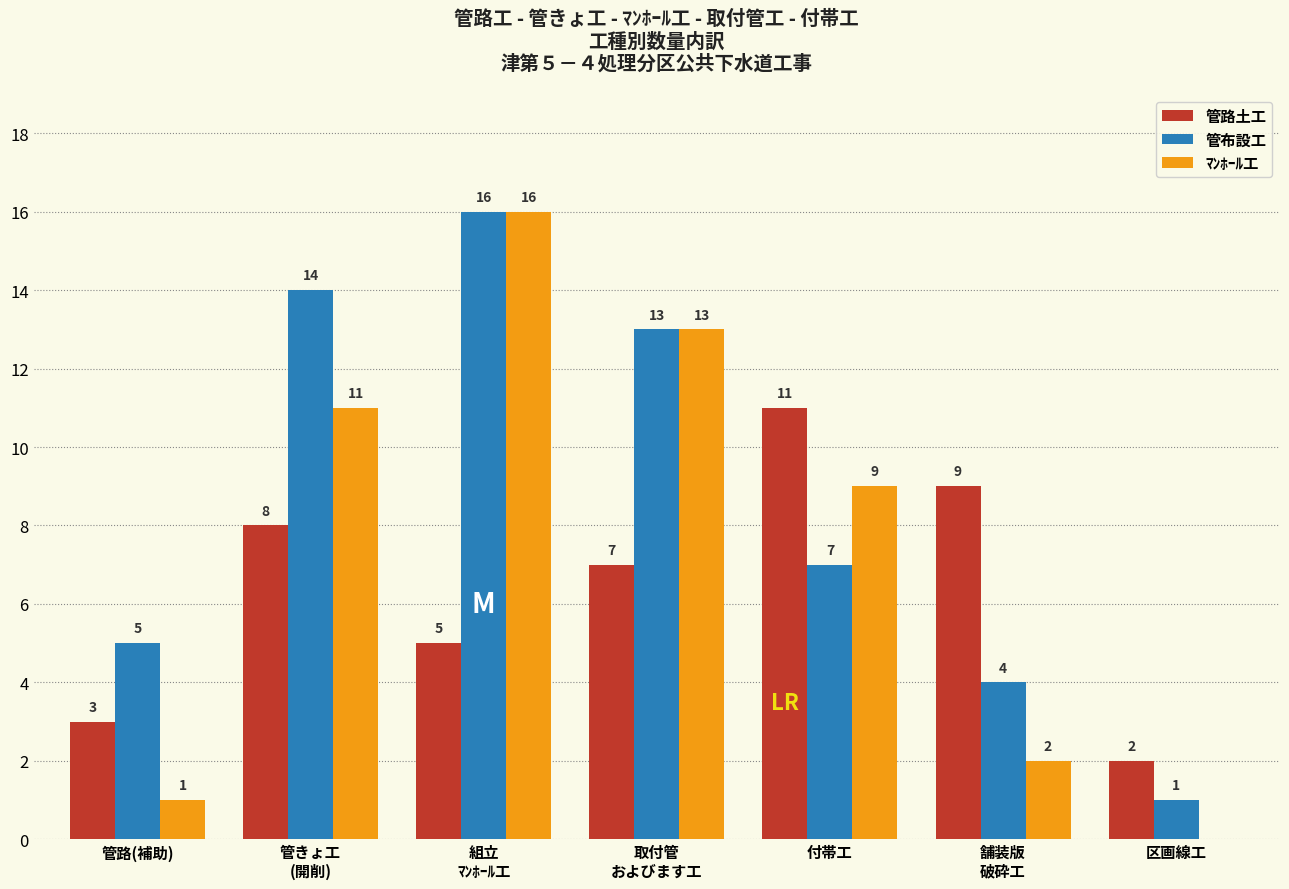

What are all the series names shown in the legend?

管路土工, 管布設工, ﾏﾝﾎｰﾙ工